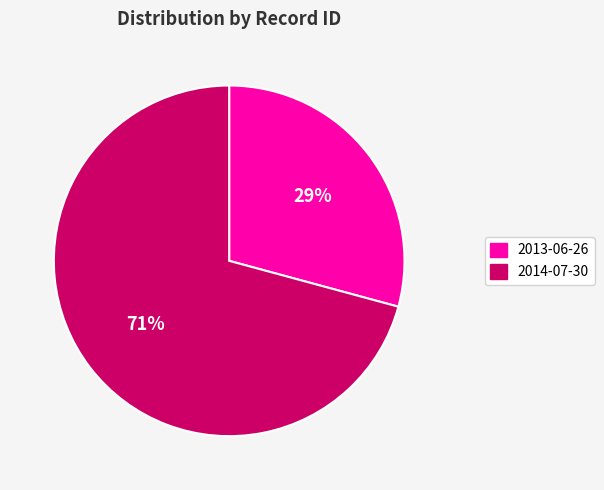

Approximately how many times larger is the value at 2013-06-26 compared to 2014-07-30?

0.4